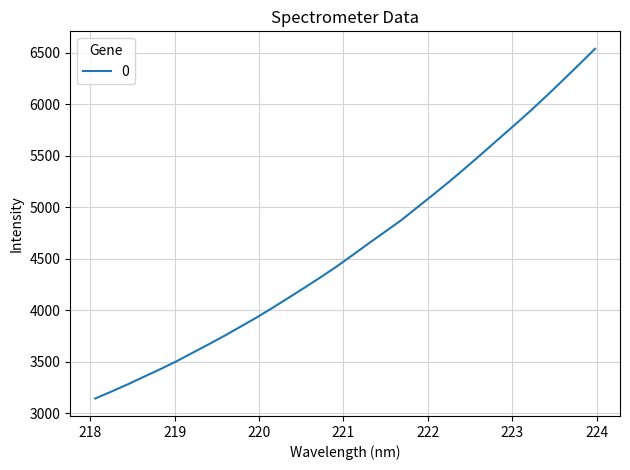

True or false: the data has more than 0 interior local peaks.

False